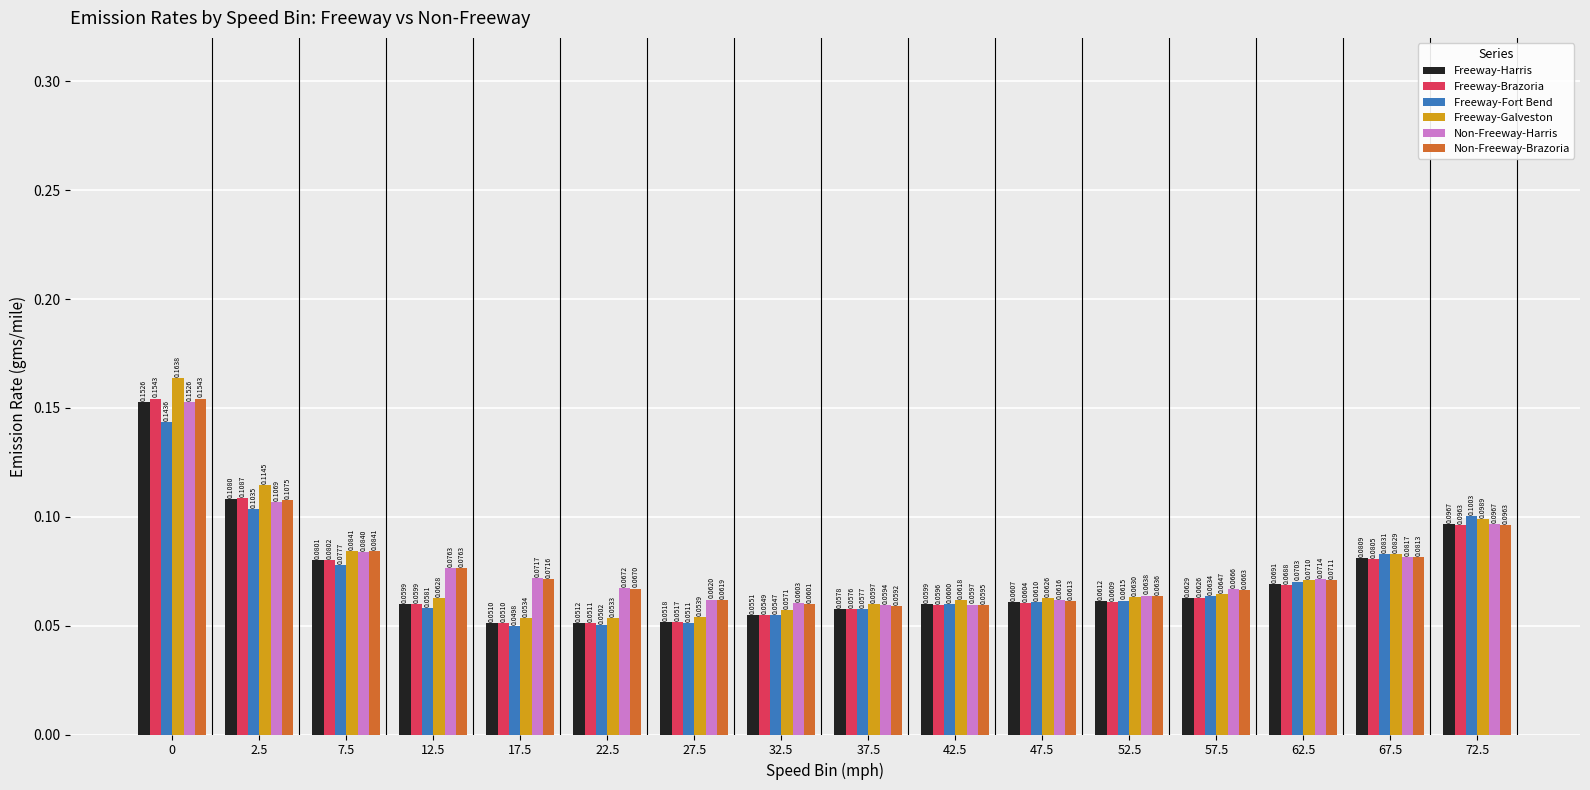

Count the number of data series in this chart.

6